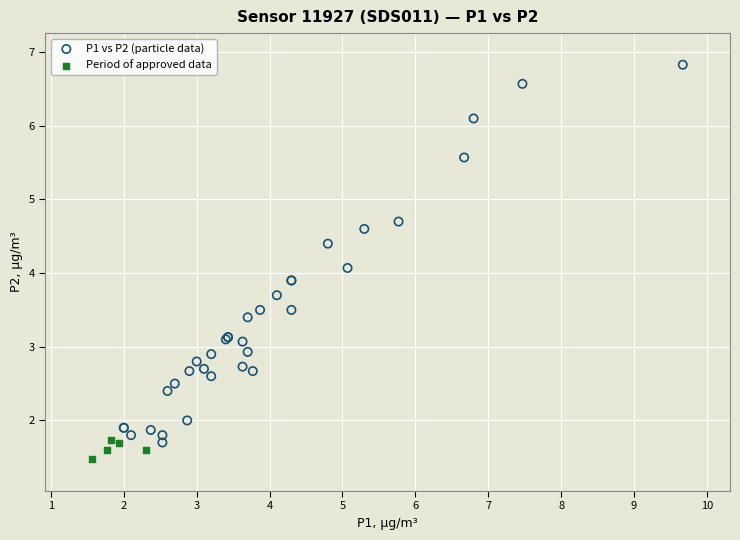

Which series contains the highest Y value?

P1 vs P2 (particle data)